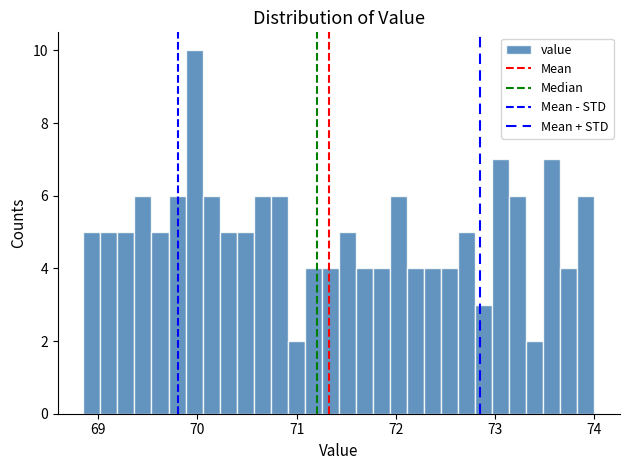

Read against the x-axis, roughly where is the centre of the tallest bar?

70.0